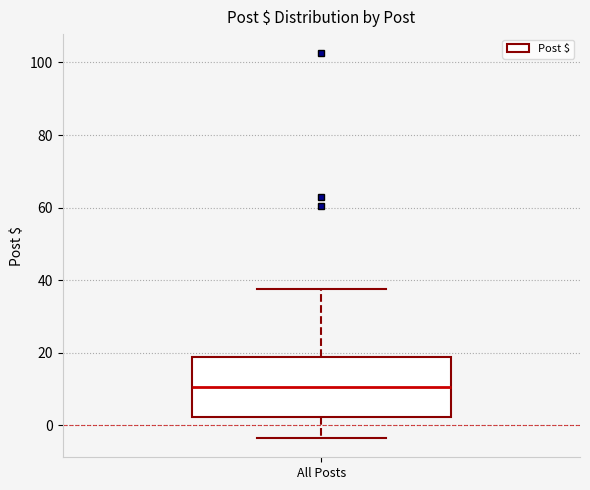

Where does the upper whisker of the box for All Posts end on the y-axis? The values are not printed on the chart, so give them approximately, as read against the axis.

38